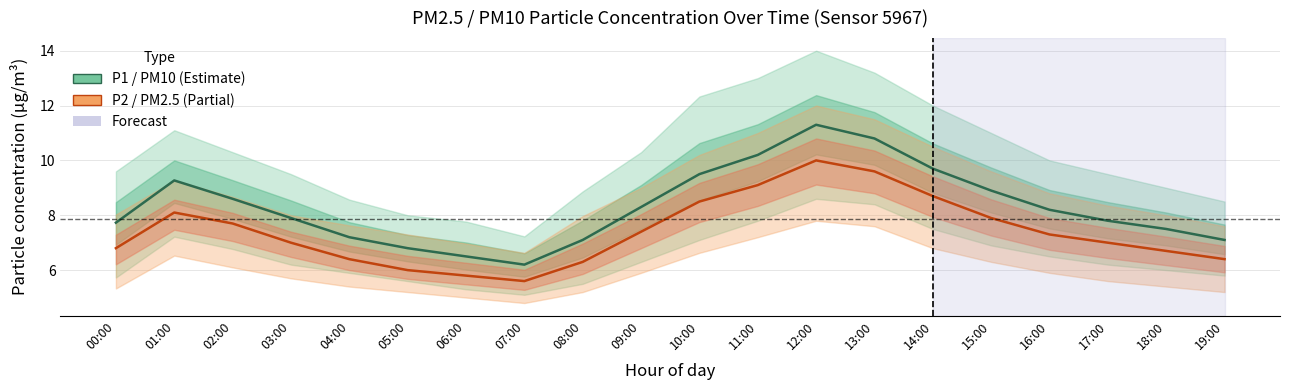

What is the minimum value shown in the chart?

5.6